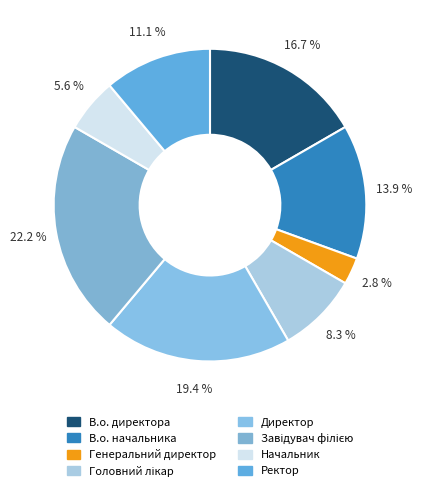

Does Ректор account for over 50% of the chart?

No